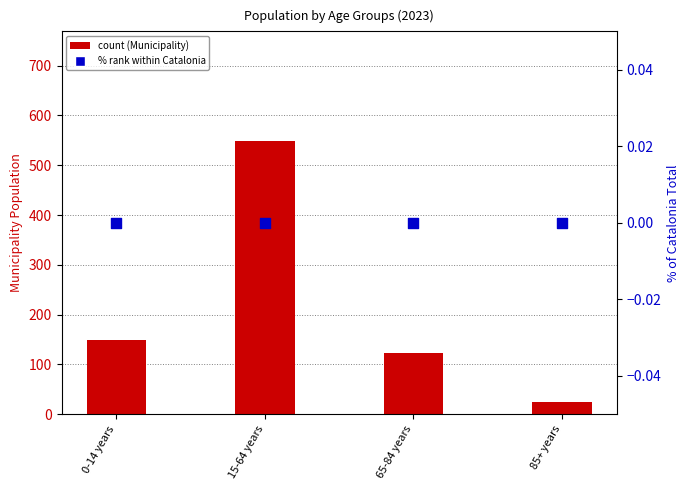

At which category is the sum across all series the highest?

15-64 years